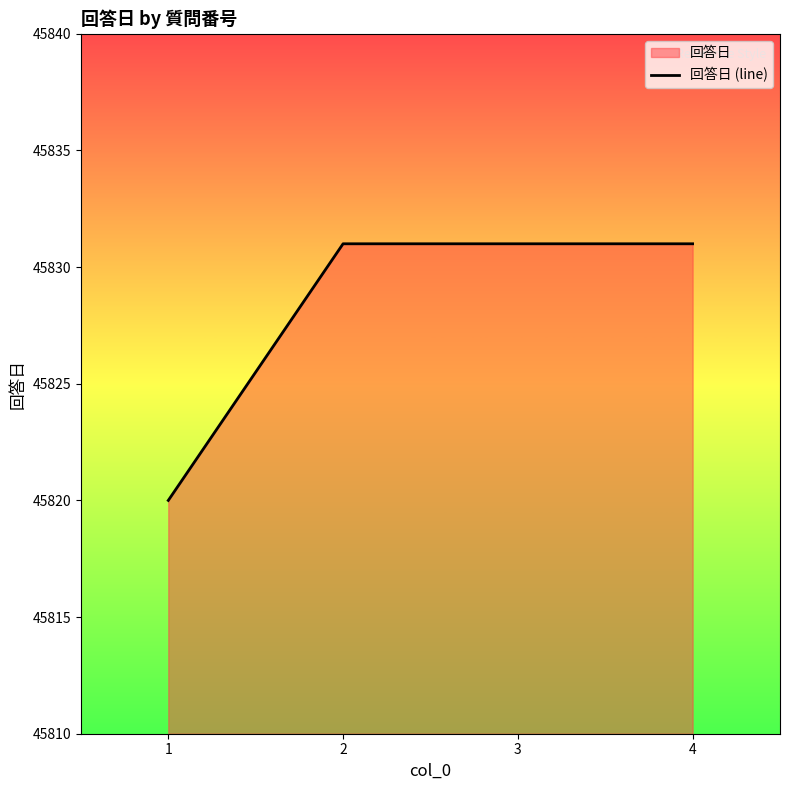

What is the value of the 3rd point from the left?

45831